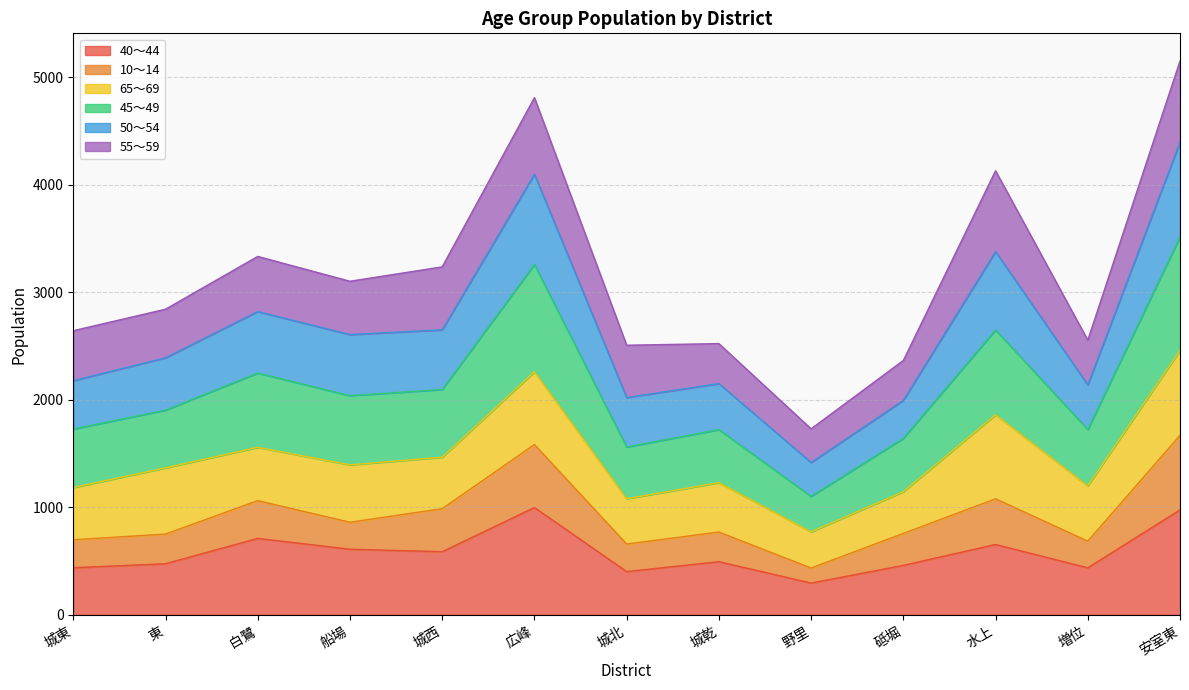

What is the minimum value for 40〜44?

295